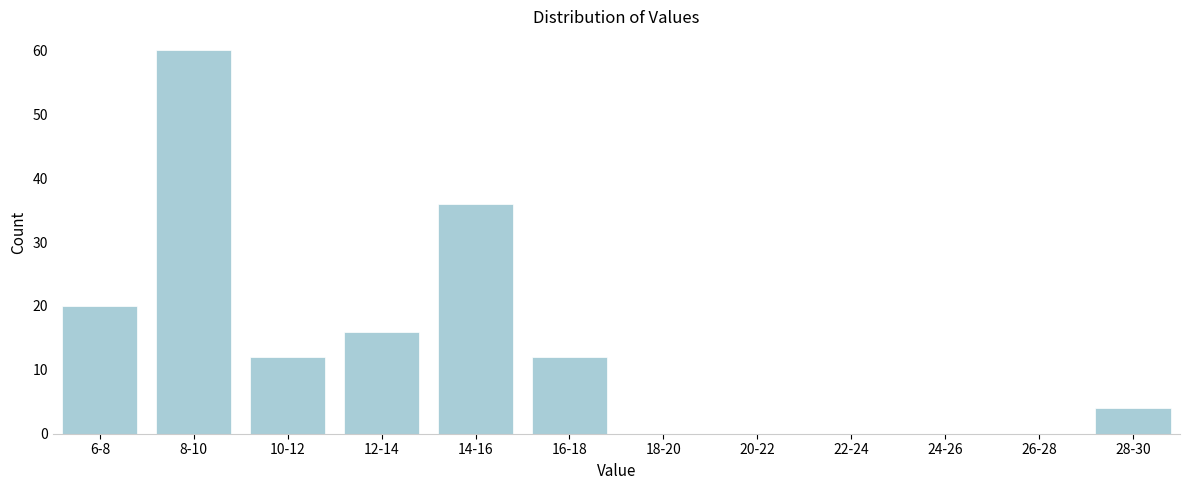

Reading left to right, transcribe all the data shown in this chart.

6-8=20	8-10=60	10-12=12	12-14=16	14-16=36	16-18=12	18-20=0	20-22=0	22-24=0	24-26=0	26-28=0	28-30=4